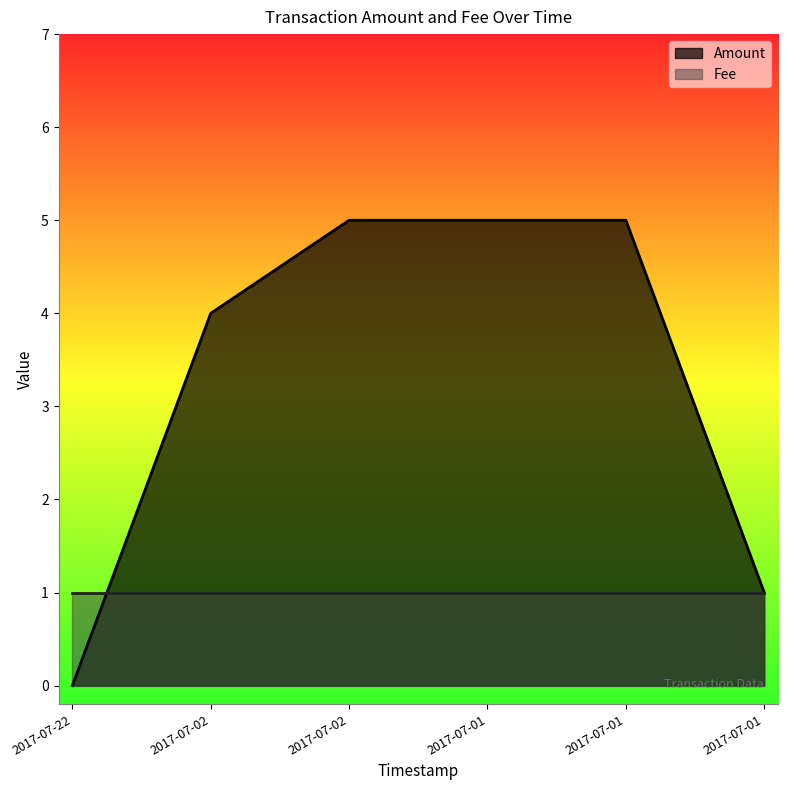

Rank the categories by value from lowest to highest.

2017-07-22, 2017-07-01, 2017-07-02, 2017-07-02, 2017-07-01, 2017-07-01